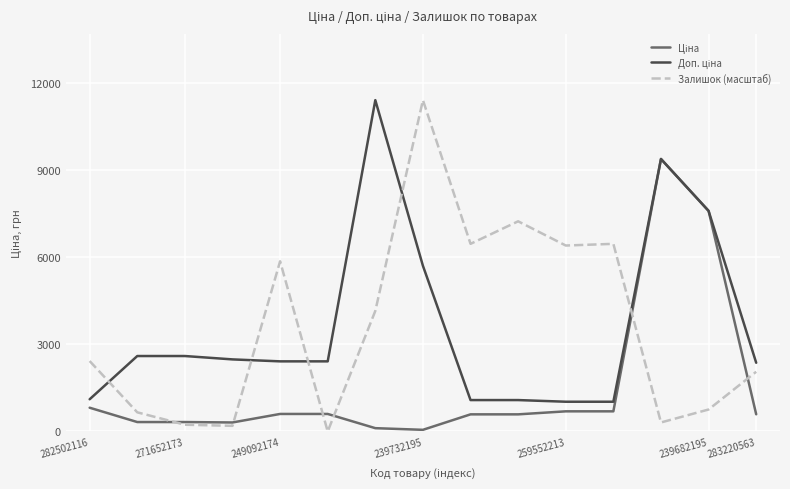

Which series has the widest spread of values?

Залишок (масштаб)